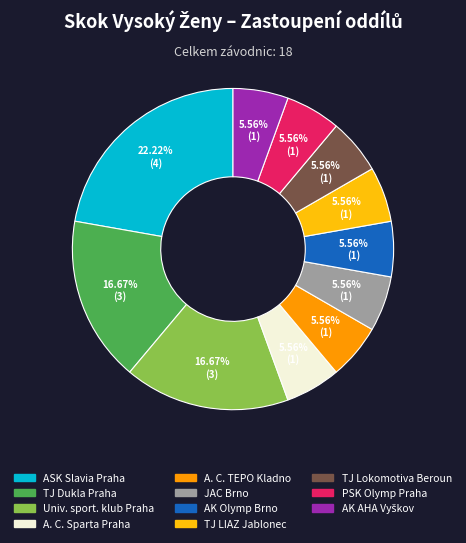

Does any single category account for the majority?

No